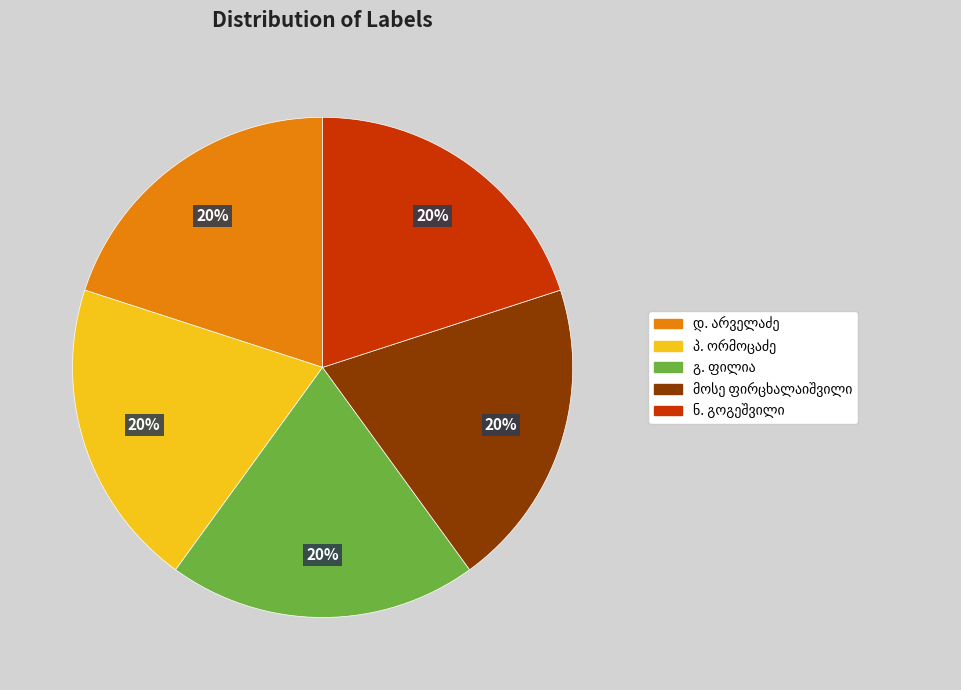

Is there a majority slice in this chart?

No